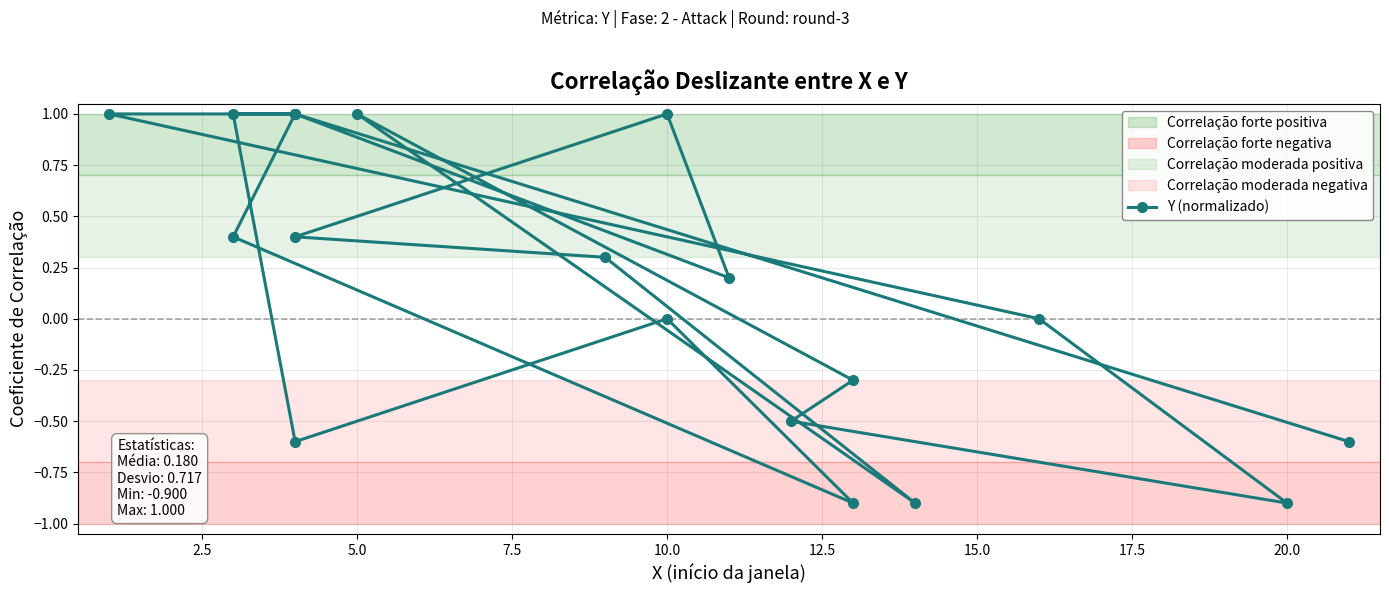

The value at 18 is 0.1. True or false?

False